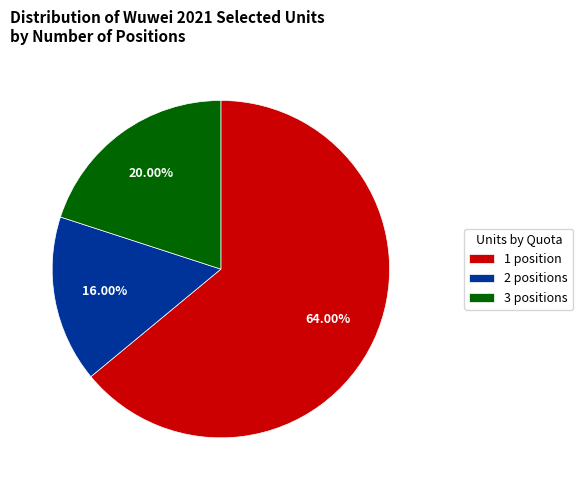

Rank the categories by value from highest to lowest.

1 position, 3 positions, 2 positions